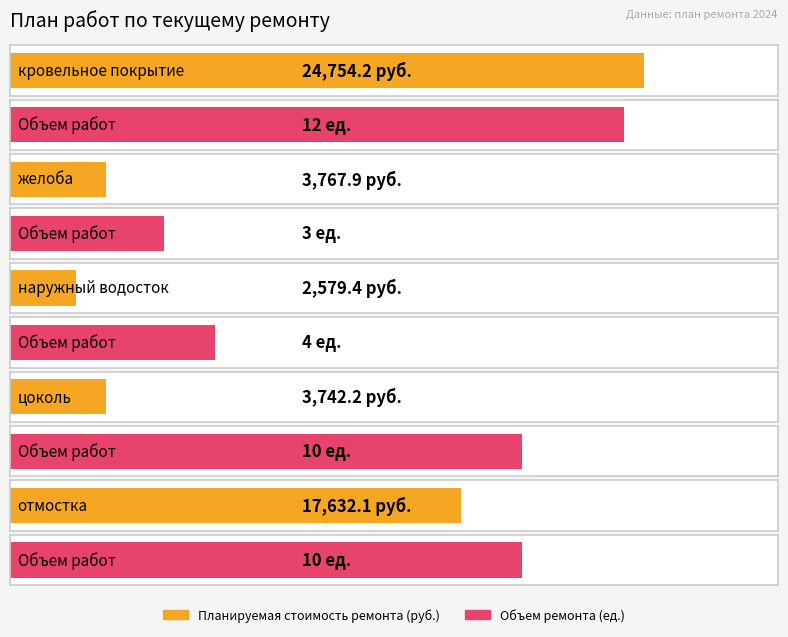

Is the value of Планируемая стоимость ремонта at желоба greater than the value of Объем ремонта at кровельное покрытие?

Yes